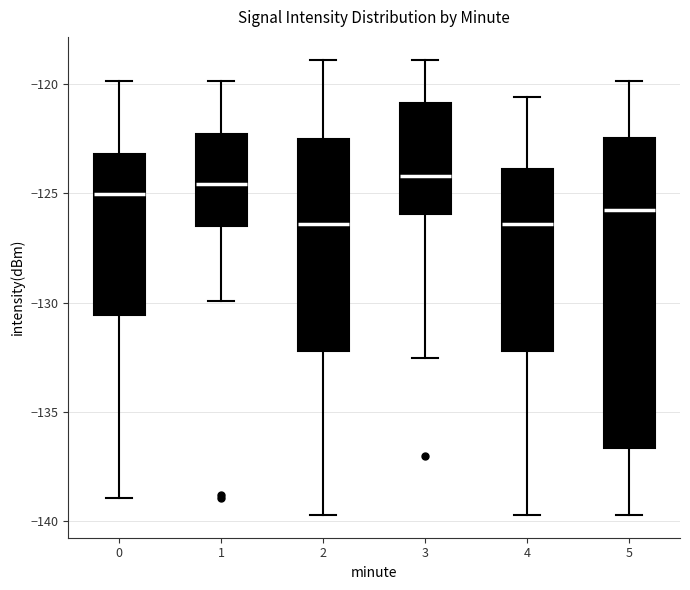

Which box is the tallest, from its lower edge to its upper edge?

5